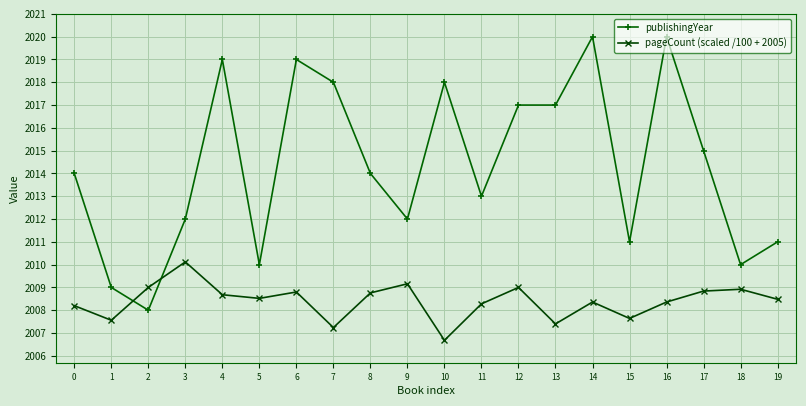

Which category has the lowest value in the publishingYear series?

2